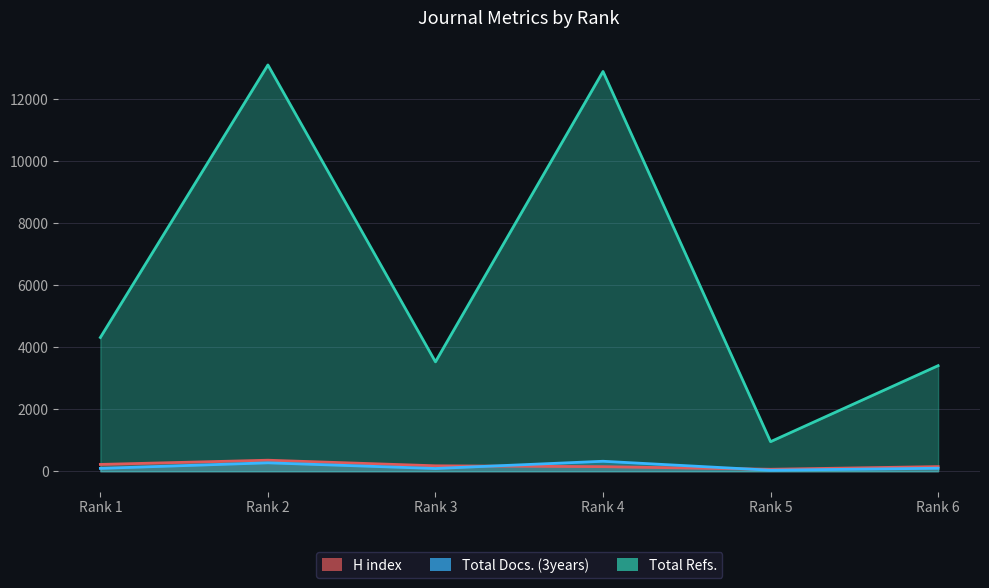

Reading left to right, extract all data points from this chart.

H index: 220	356	176	148	64	150
Total Docs. (3years): 93	272	89	322	33	97
Total Refs.: 4315	13106	3529	12896	954	3406